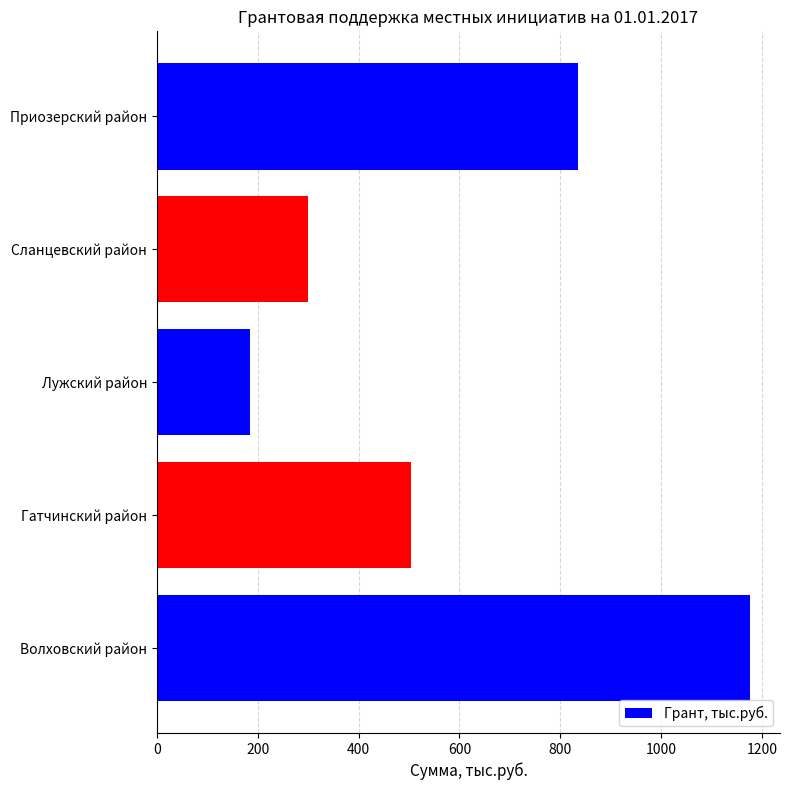

What is the maximum value shown in the chart?

1177.1